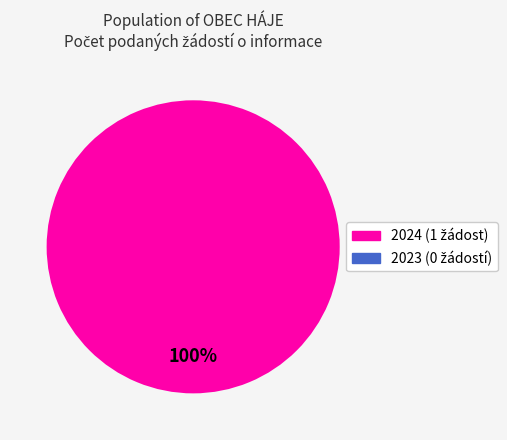

How many segments does this pie chart have?

2